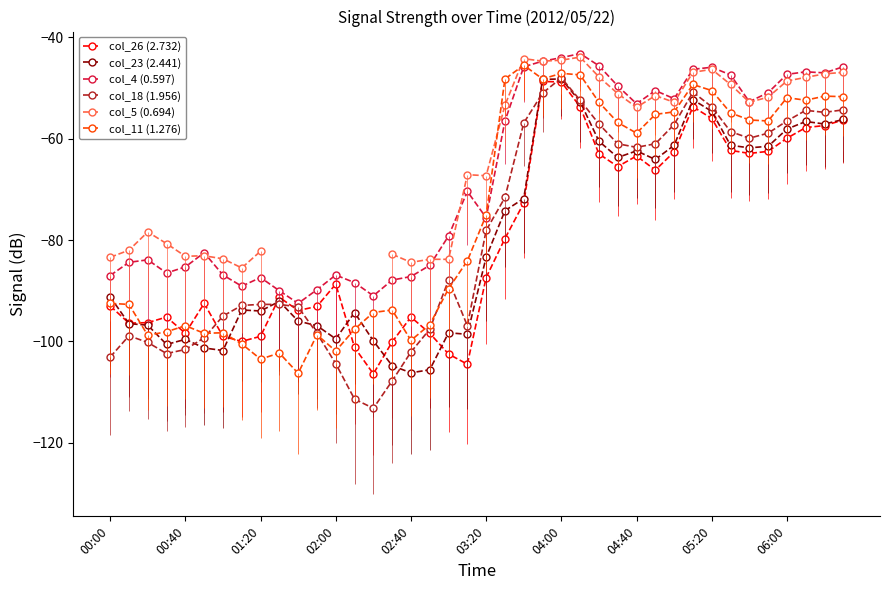

What is the lowest value of the col_4 (0.597) series?

-92.5